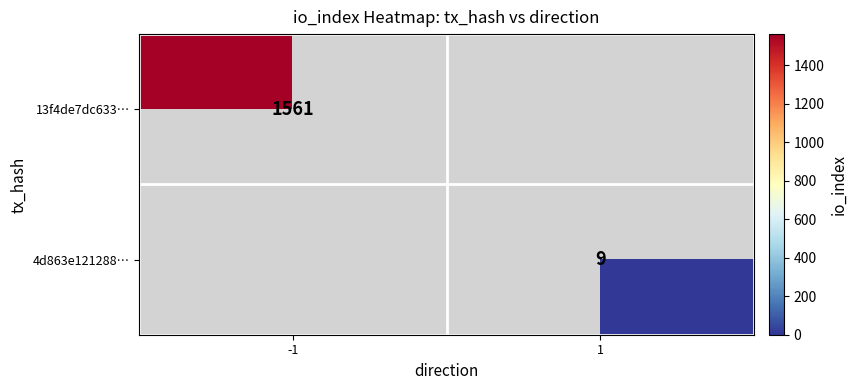

The 13f4de7dc633… series shows 1561 at -1. True or false?

True